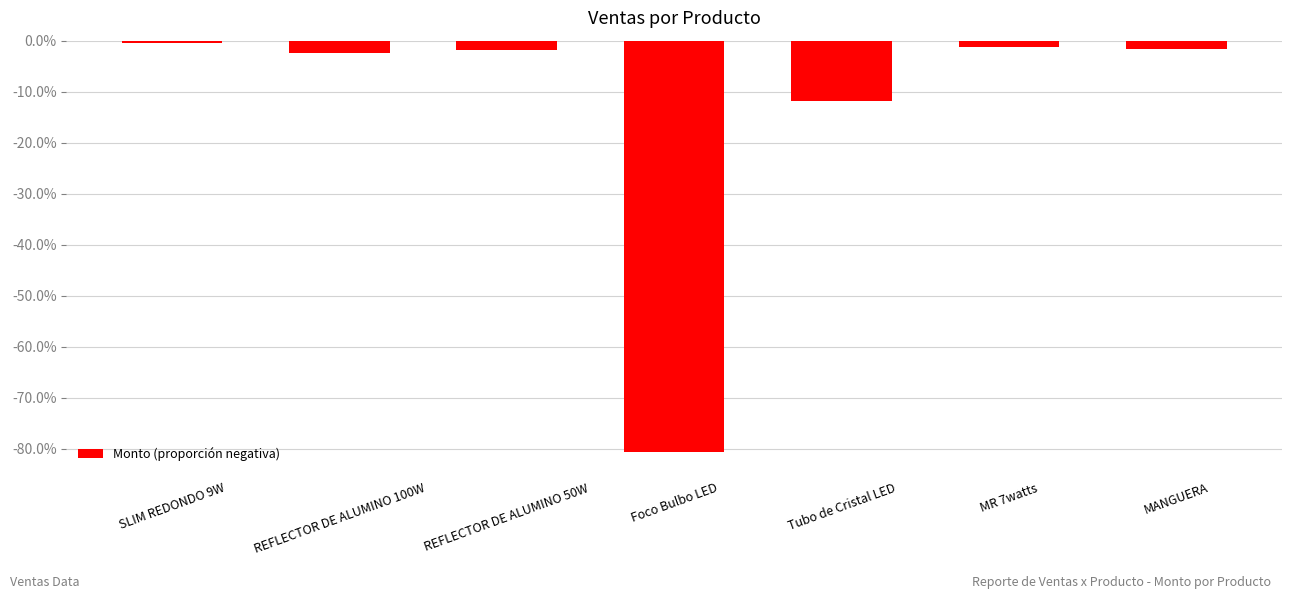

Rank the categories by value from lowest to highest.

Foco Bulbo LED, Tubo de Cristal LED, REFLECTOR DE ALUMINO 100W, REFLECTOR DE ALUMINO 50W, MANGUERA, MR 7watts, SLIM REDONDO 9W